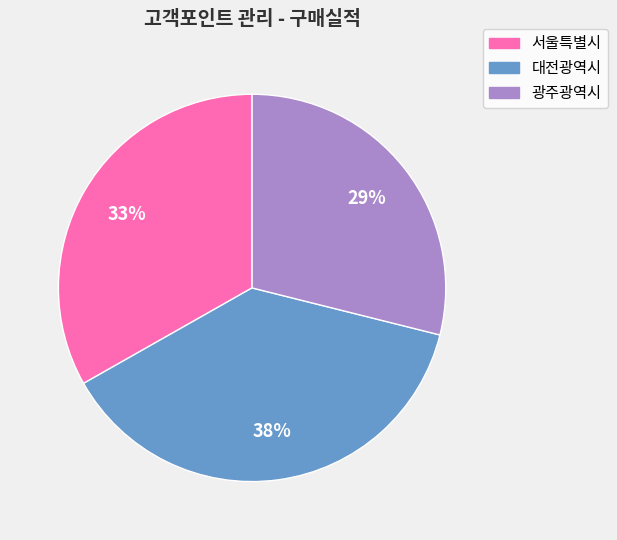

Is there a majority slice in this chart?

No